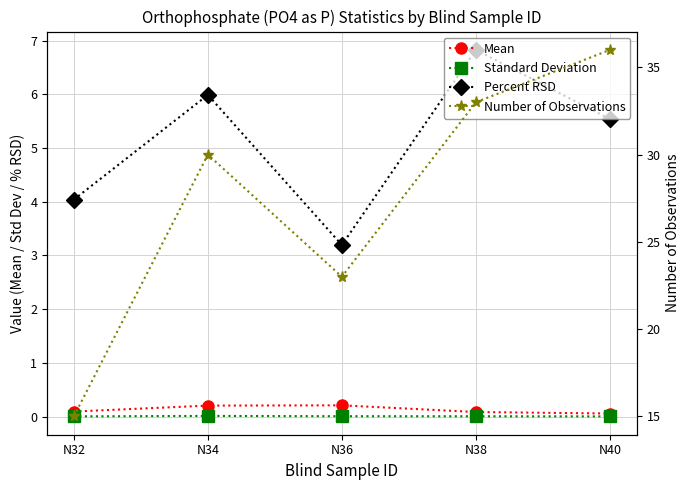

Rank the categories by Percent RSD value from lowest to highest.

N36, N32, N40, N34, N38